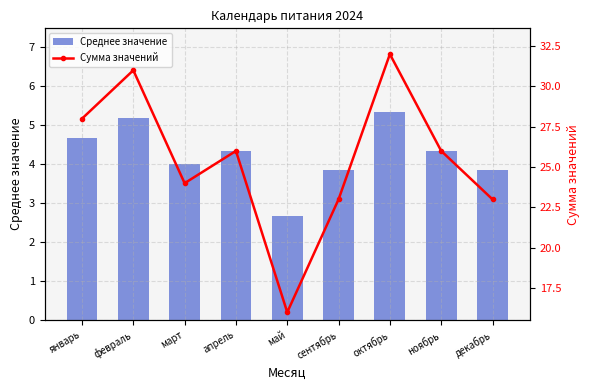

Reading left to right, transcribe all the data shown in this chart.

Среднее значение: 4.7	5.2	4.0	4.3	2.7	3.8	5.3	4.3	3.8
Сумма значений: 28.0	31.0	24.0	26.0	16.0	23.0	32.0	26.0	23.0